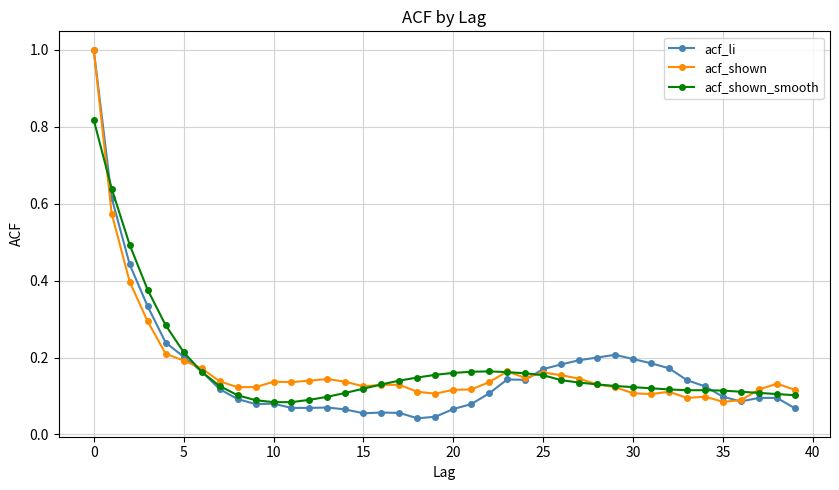

True or false: acf_li has more than 2 interior local peaks.

True